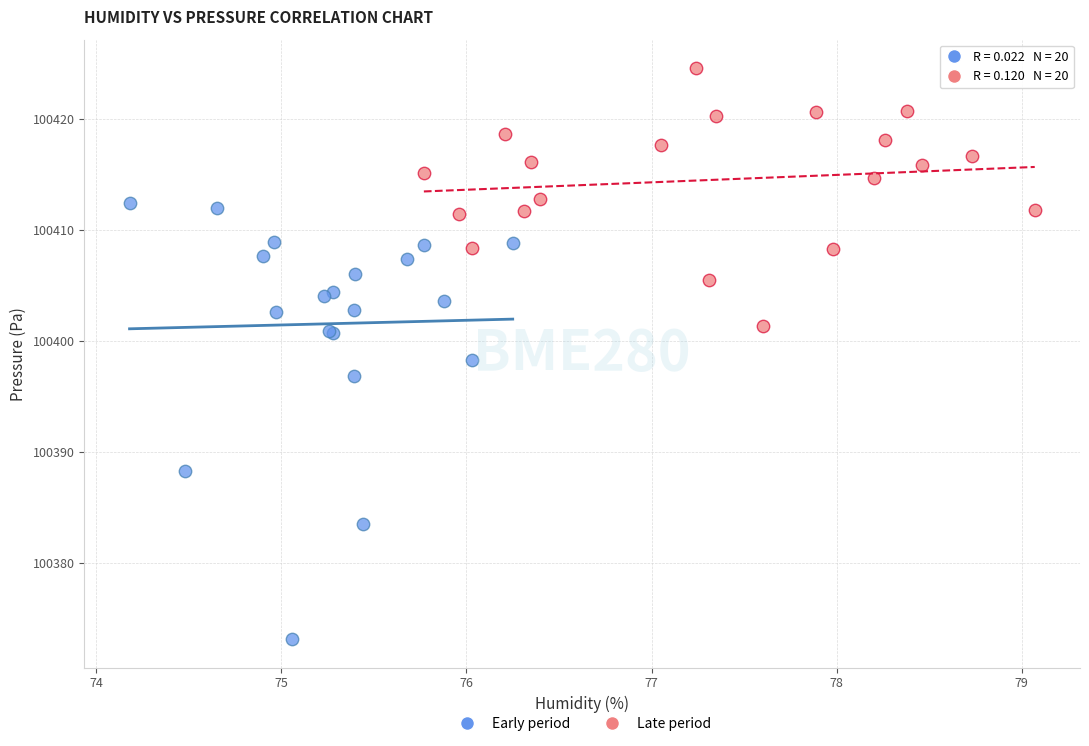

Which series contains the lowest Y value?

Early period